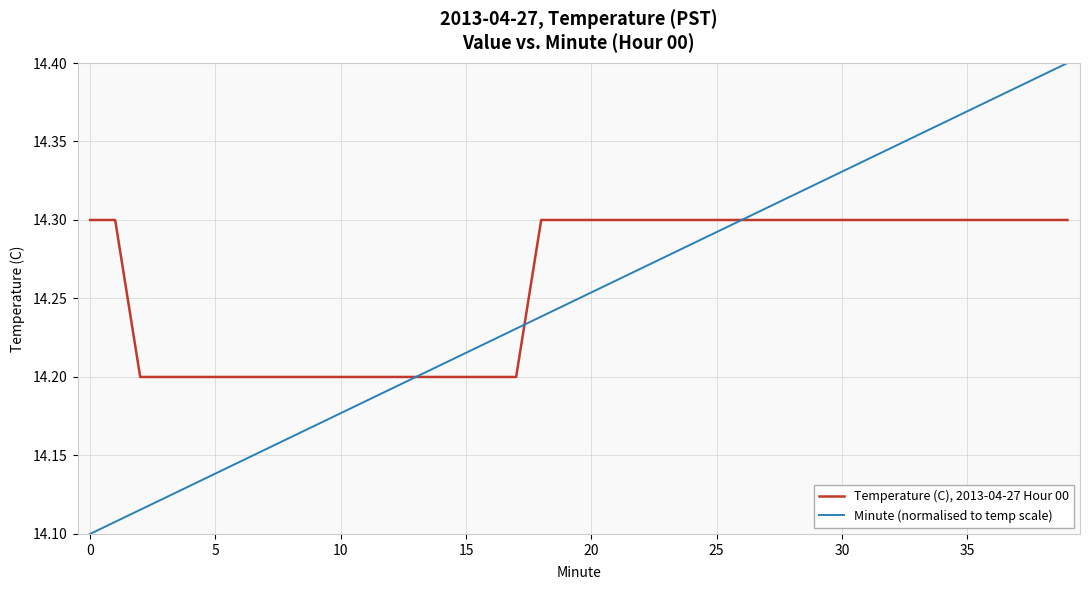

Rank the series by their maximum value, from highest to lowest.

Minute (normalised to temp scale), Temperature (C), 2013-04-27 Hour 00